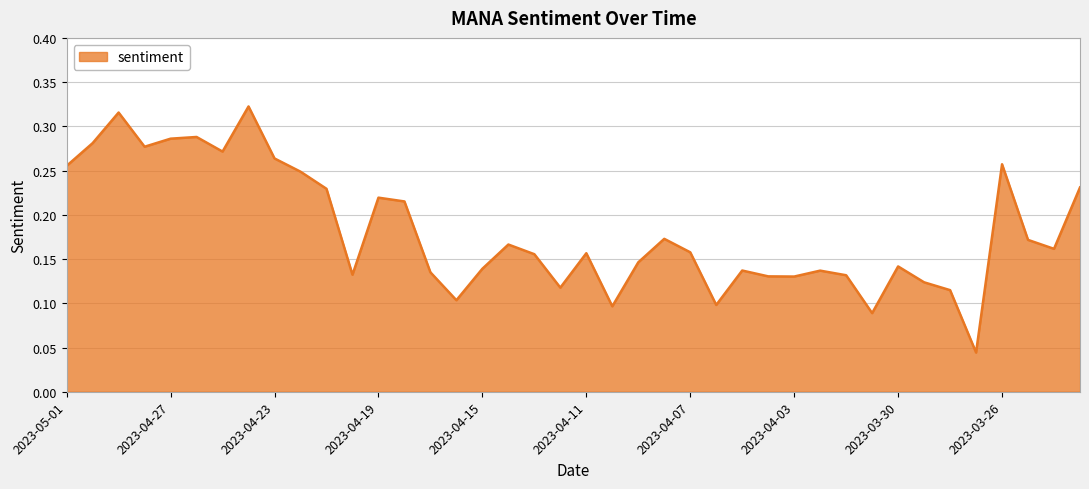

At which category does the data reach its first local peak?

2023-04-29